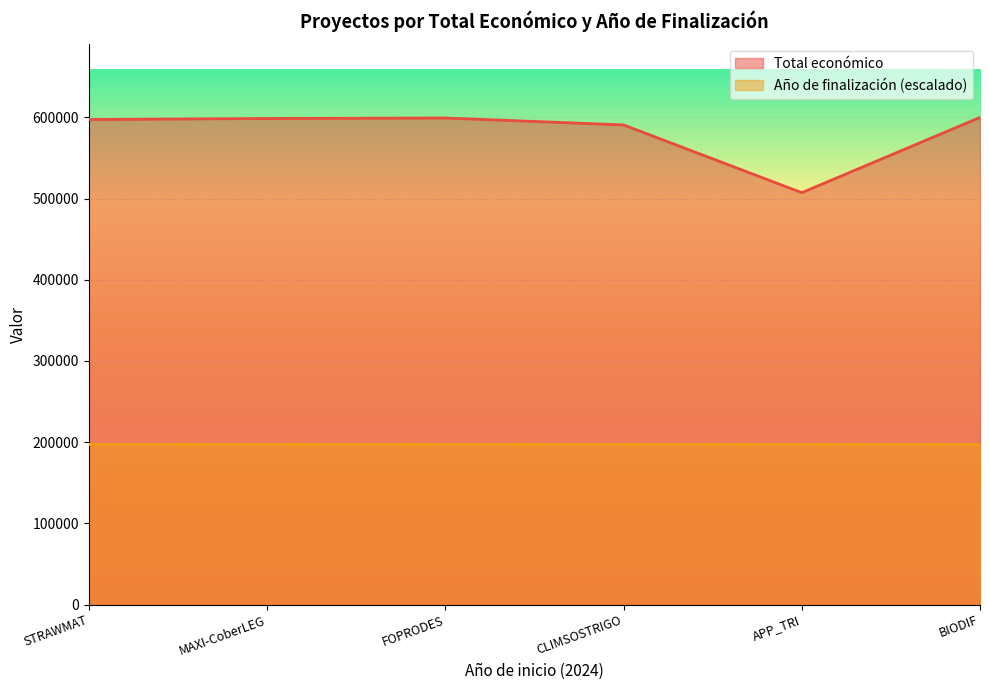

List the labels in order of value, largest first.

BIODIF, FOPRODES, MAXI-CoberLEG, STRAWMAT, CLIMSOSTRIGO, APP_TRI